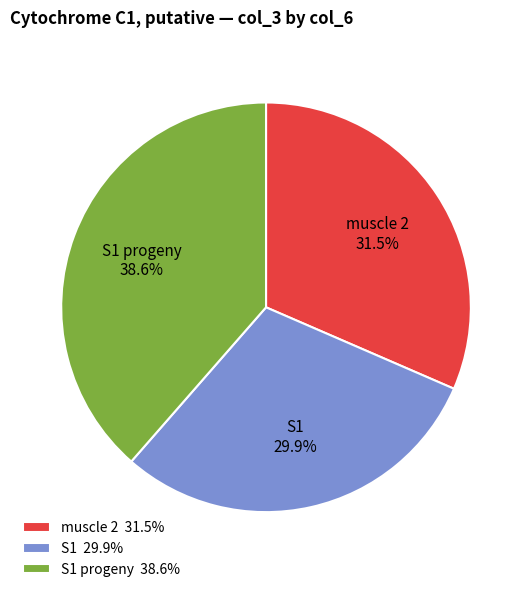

What portion of the pie excludes S1?

70.1%